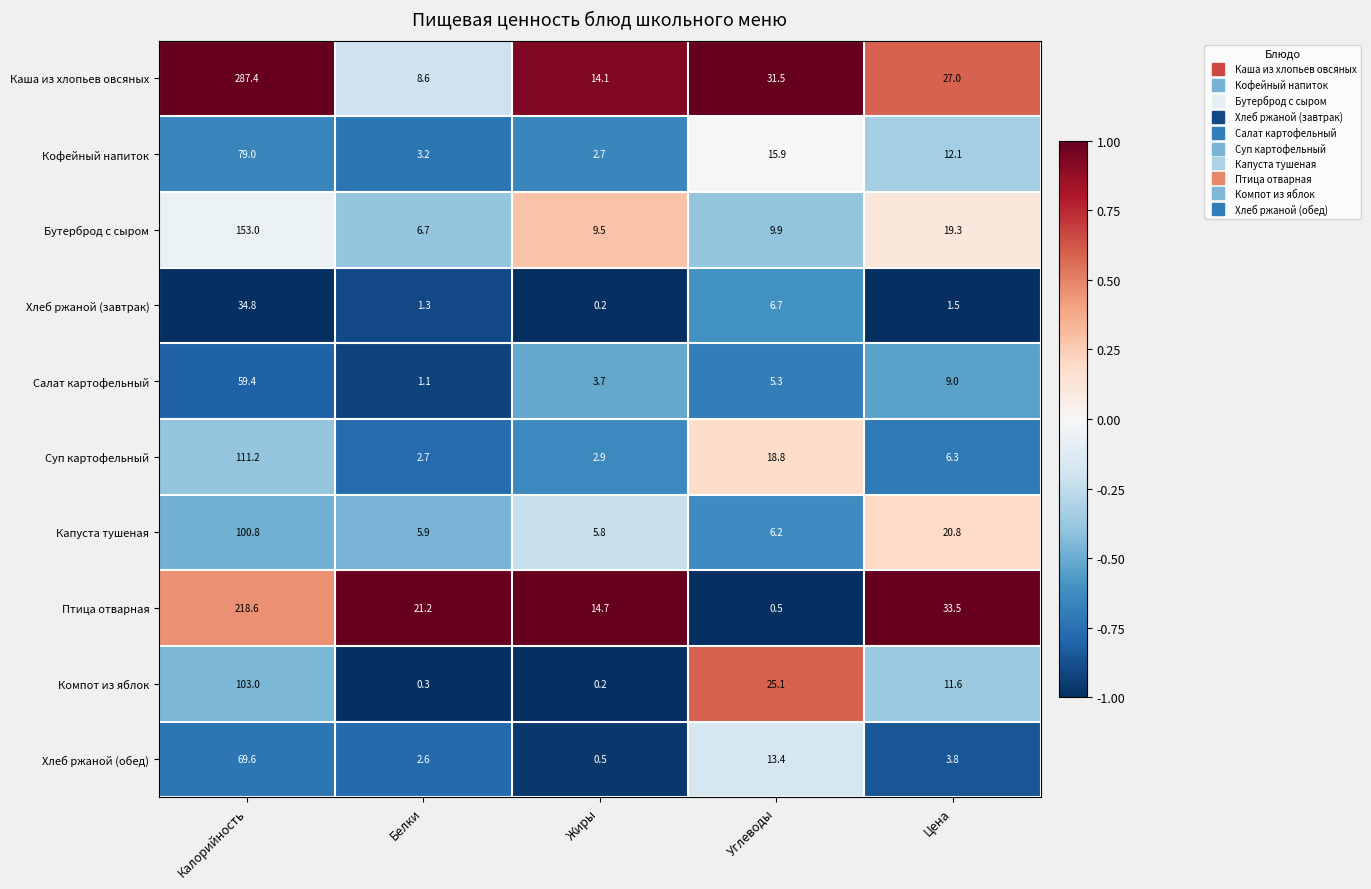

List the series in order of their peak value, lowest first.

Хлеб ржаной (завтрак), Салат картофельный, Хлеб ржаной (обед), Кофейный напиток, Капуста тушеная, Компот из яблок, Суп картофельный, Бутерброд с сыром, Птица отварная, Каша из хлопьев овсяных